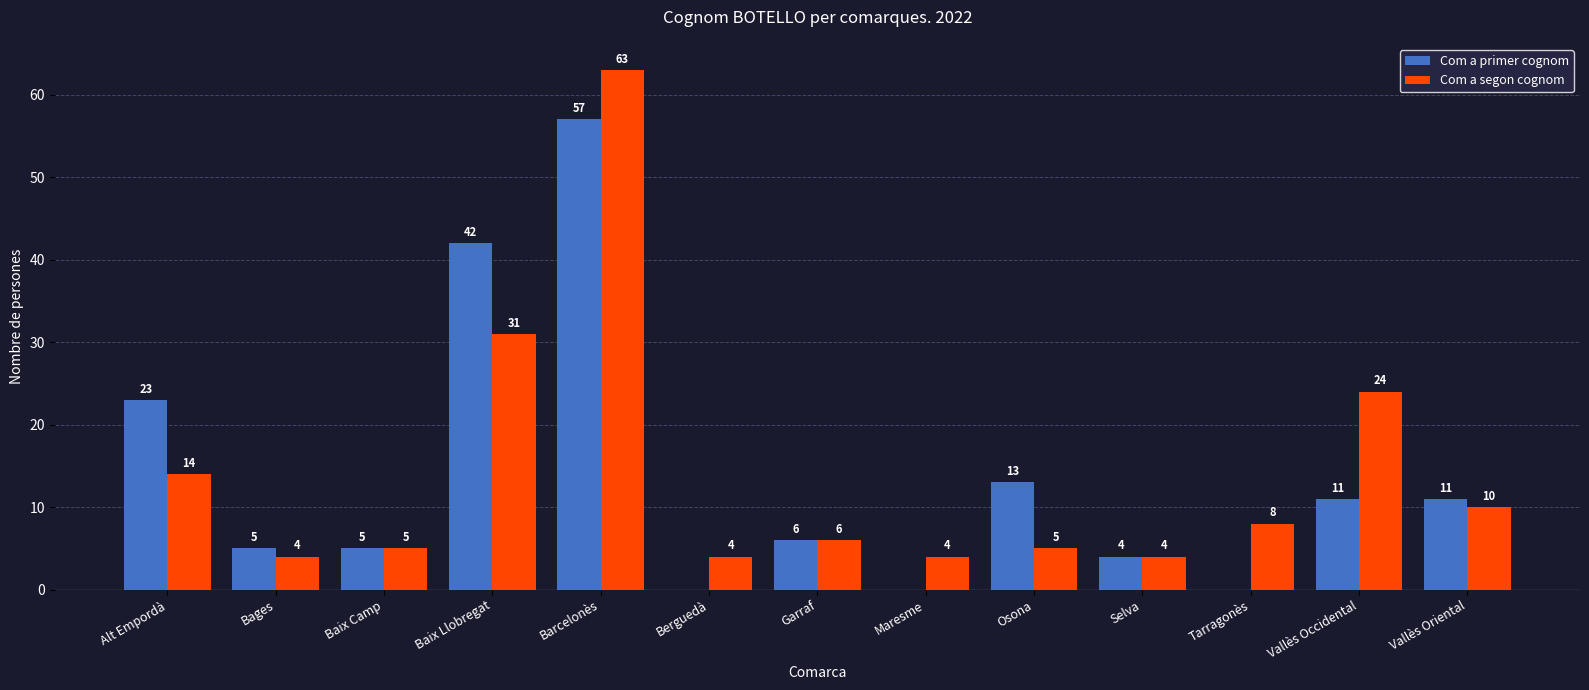

Is the value of Com a primer cognom at Osona greater than the value of Com a segon cognom at Vallès Oriental?

Yes